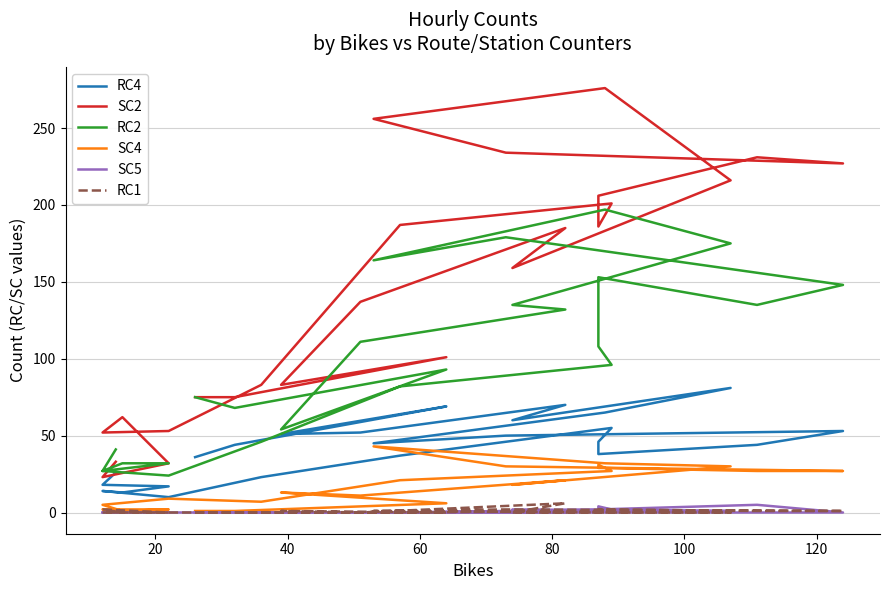

How many series are shown in this chart?

6